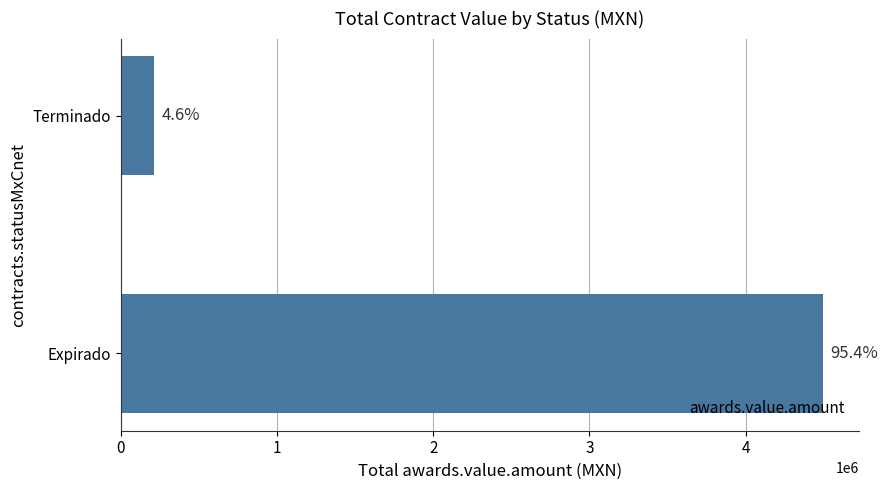

What is the average value?

2356364.2